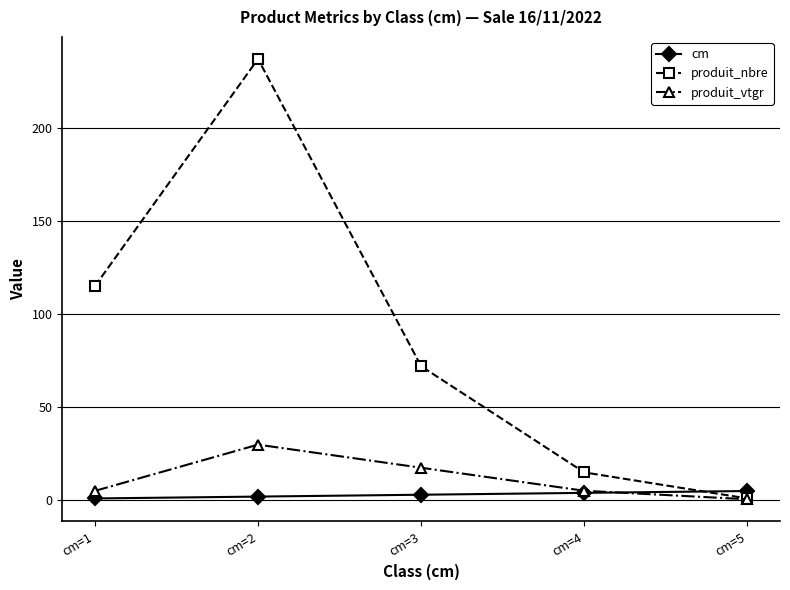

What is the value of the produit_vtgr point at the 4th from the left?

5.1